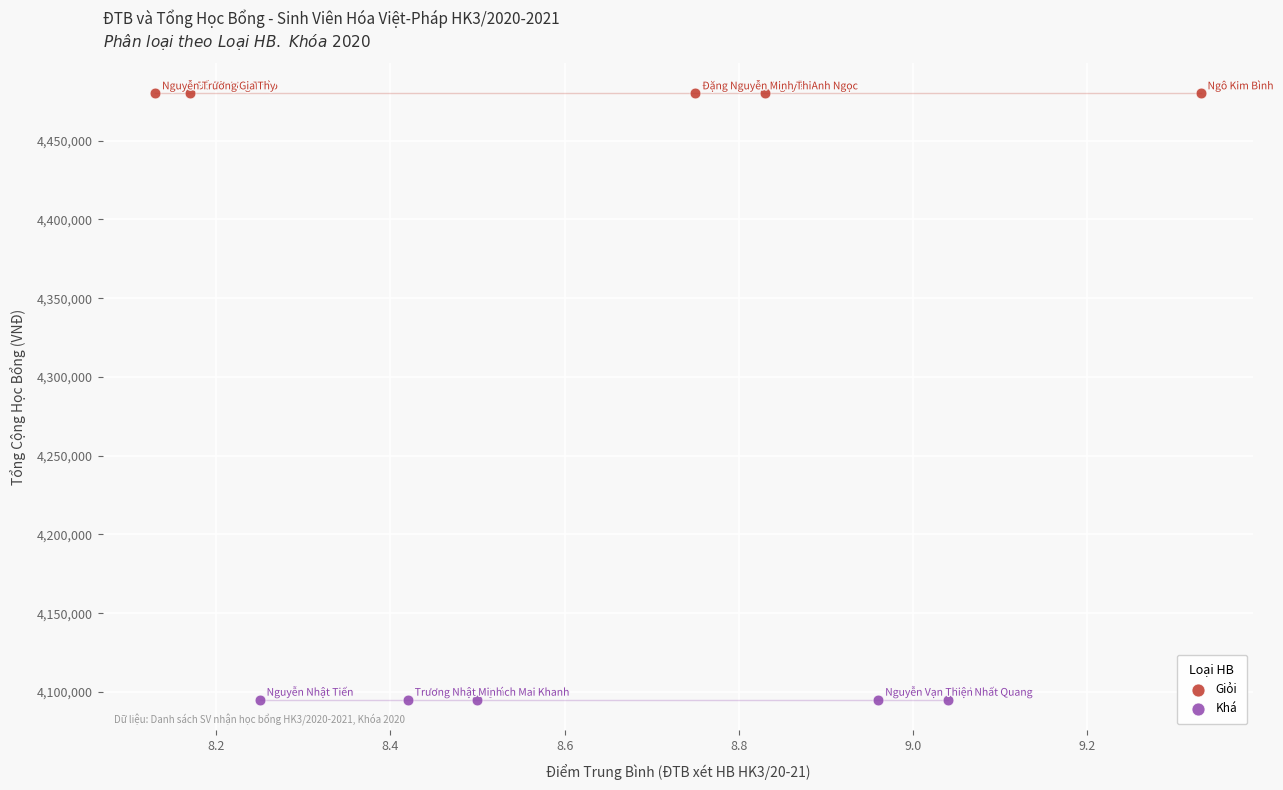

What are all the series names shown in the legend?

Giỏi, Khá